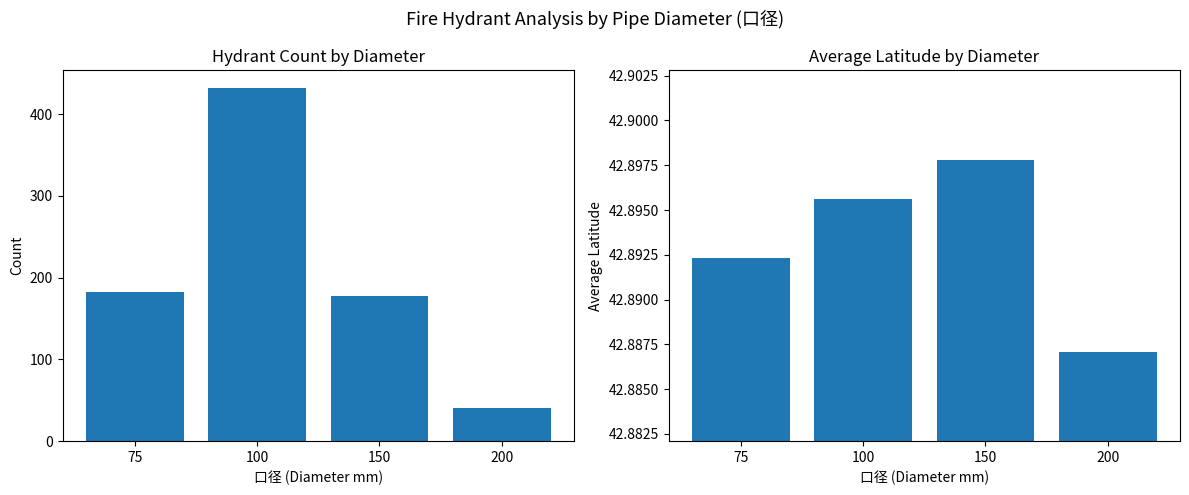

What is the maximum value for Count?

432.0